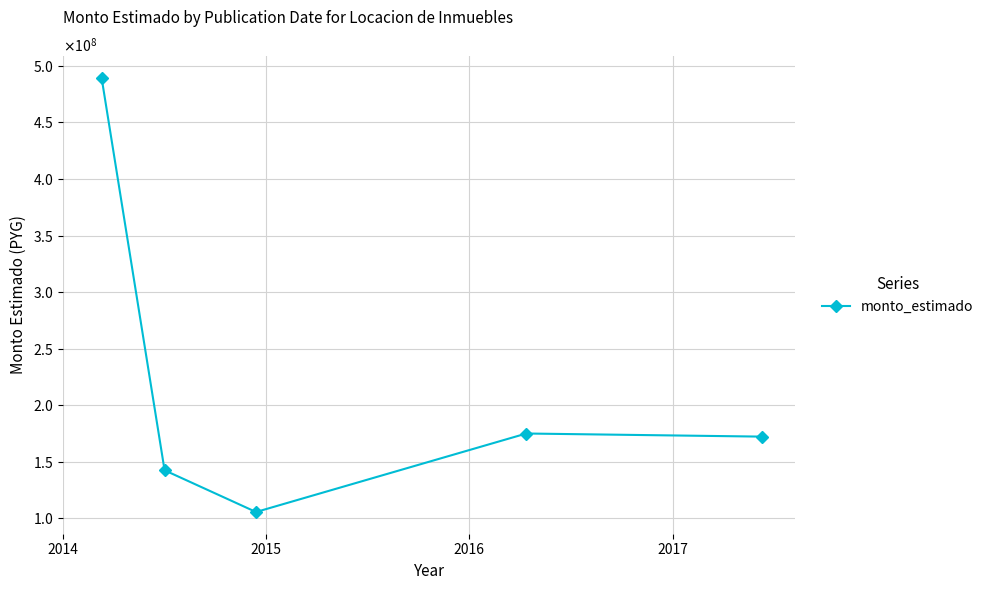

Is this an area chart (filled region under the line)?

No